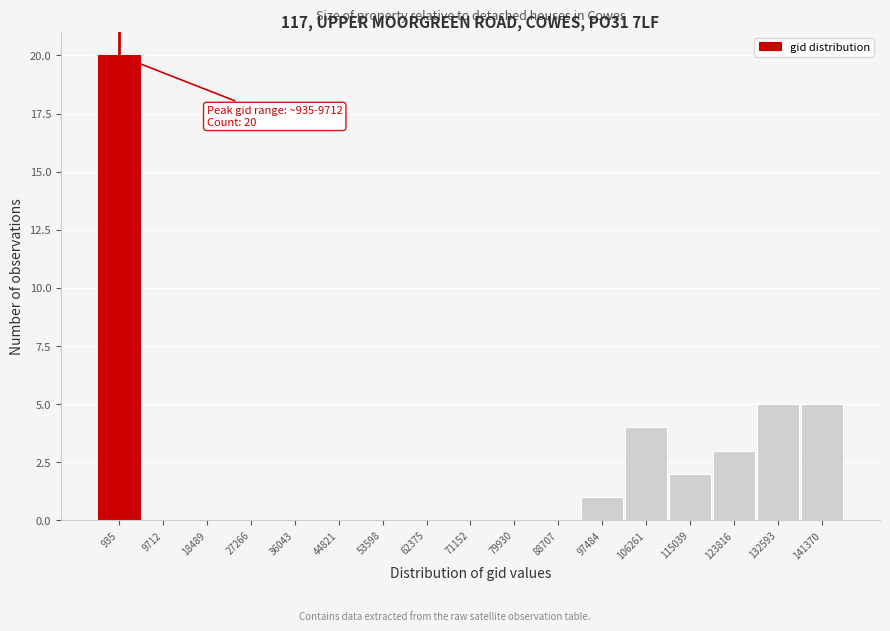

Reading left to right, extract all data points from this chart.

935=20	9712=0	18489=0	27266=0	36043=0	44821=0	53598=0	62375=0	71152=0	79930=0	88707=0	97484=1	106261=4	115039=2	123816=3	132593=5	141370=5